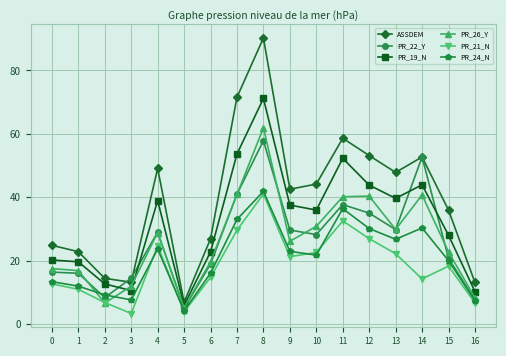

What is the difference between the second highest and minimum values in the PR_26_Y series?

35.8